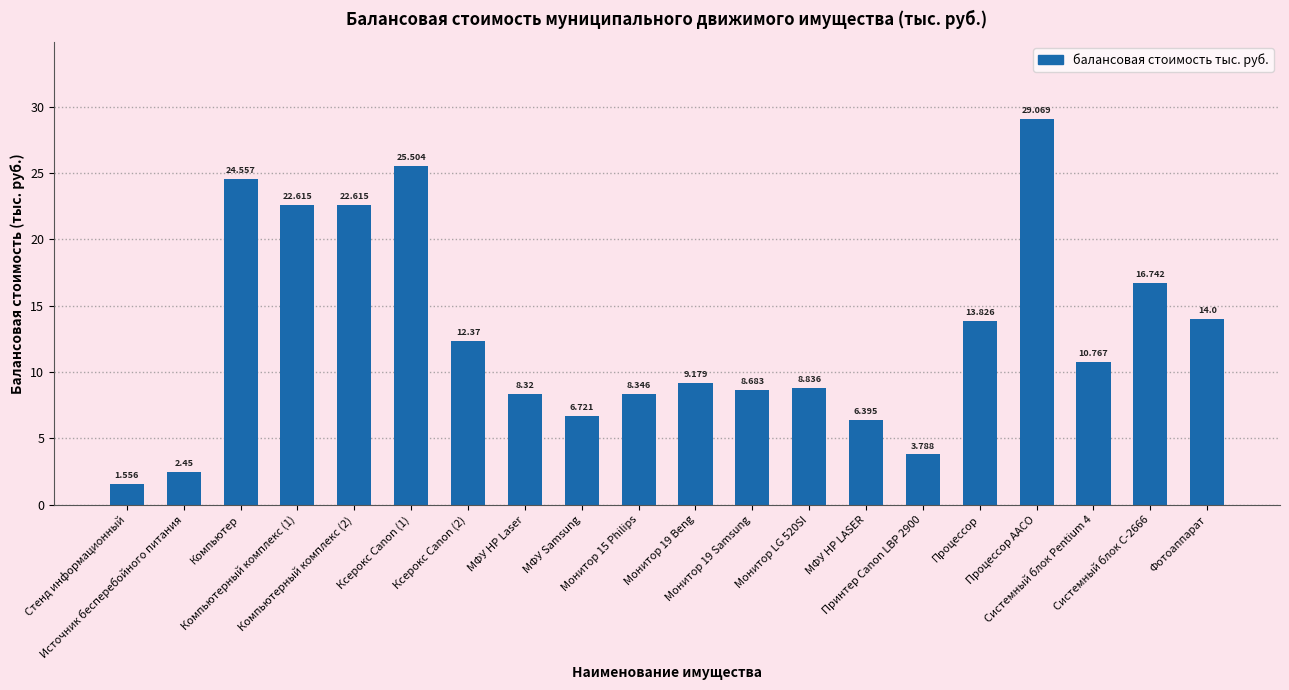

At which category does the chart reach its peak across all series?

Процессор AACO